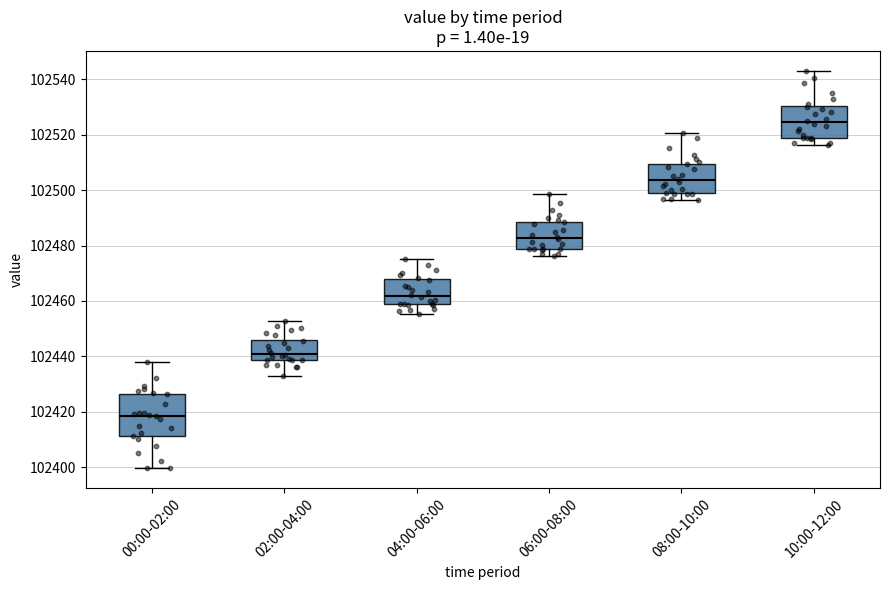

Which box has the lowest median line?

00:00-02:00